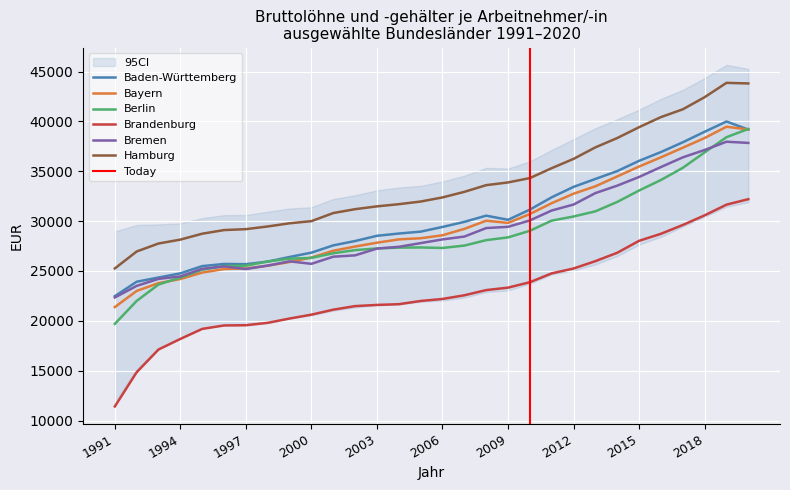

Which series has the widest spread of values?

Brandenburg